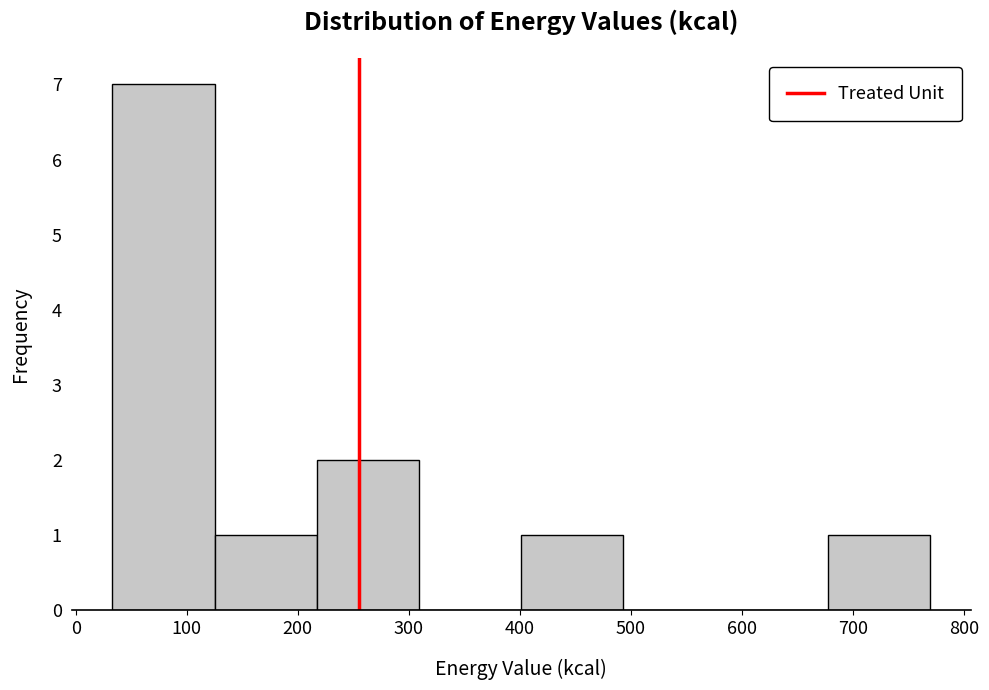

Reading left to right, transcribe this chart: for each bar, give the range it covers on the x-axis and its height. Neither the bar edges nor the heights are printed on the chart, so give them approximately, as read against the axes.

30 to 130: 7
130 to 220: 1
220 to 310: 2
310 to 400: 0
400 to 490: 1
490 to 590: 0
590 to 680: 0
680 to 770: 1